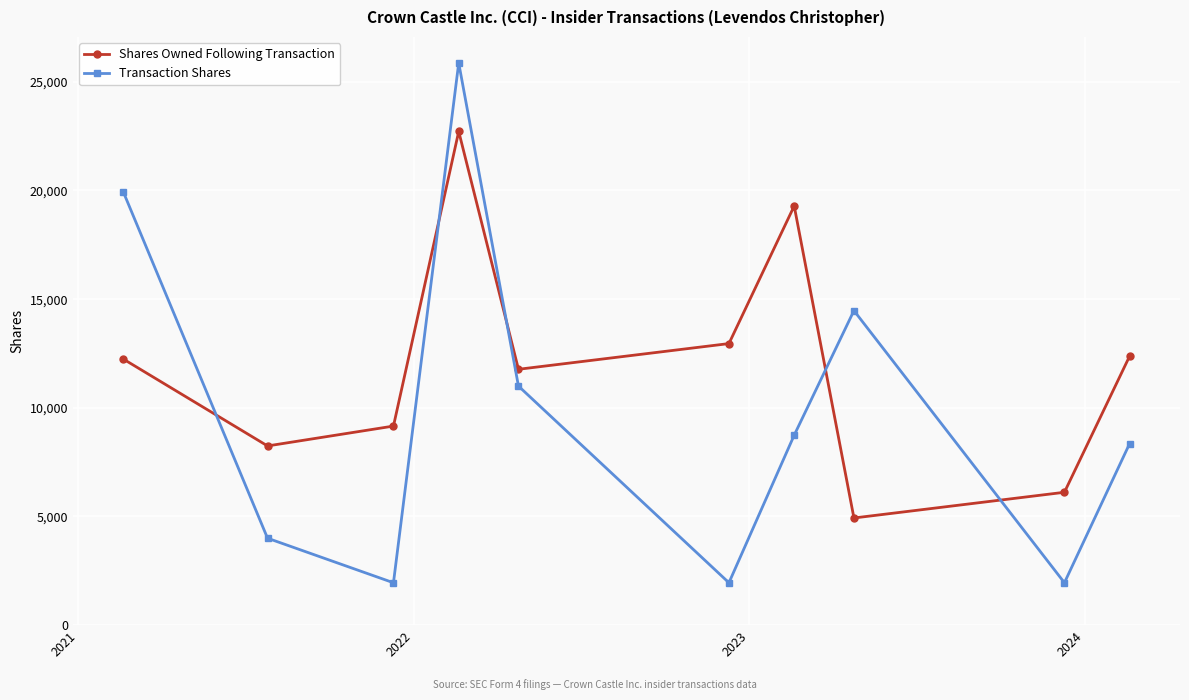

What is the value of the Shares Owned Following Transaction point at the 4th from the left?

22717